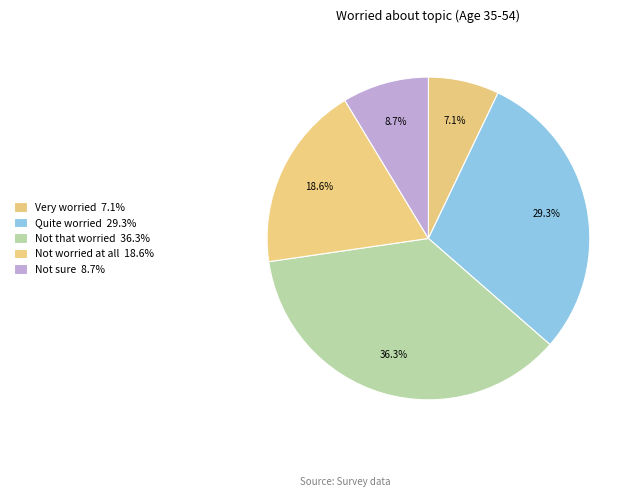

To the nearest percent, what is the difference between the largest and smallest slice percentages?

29%